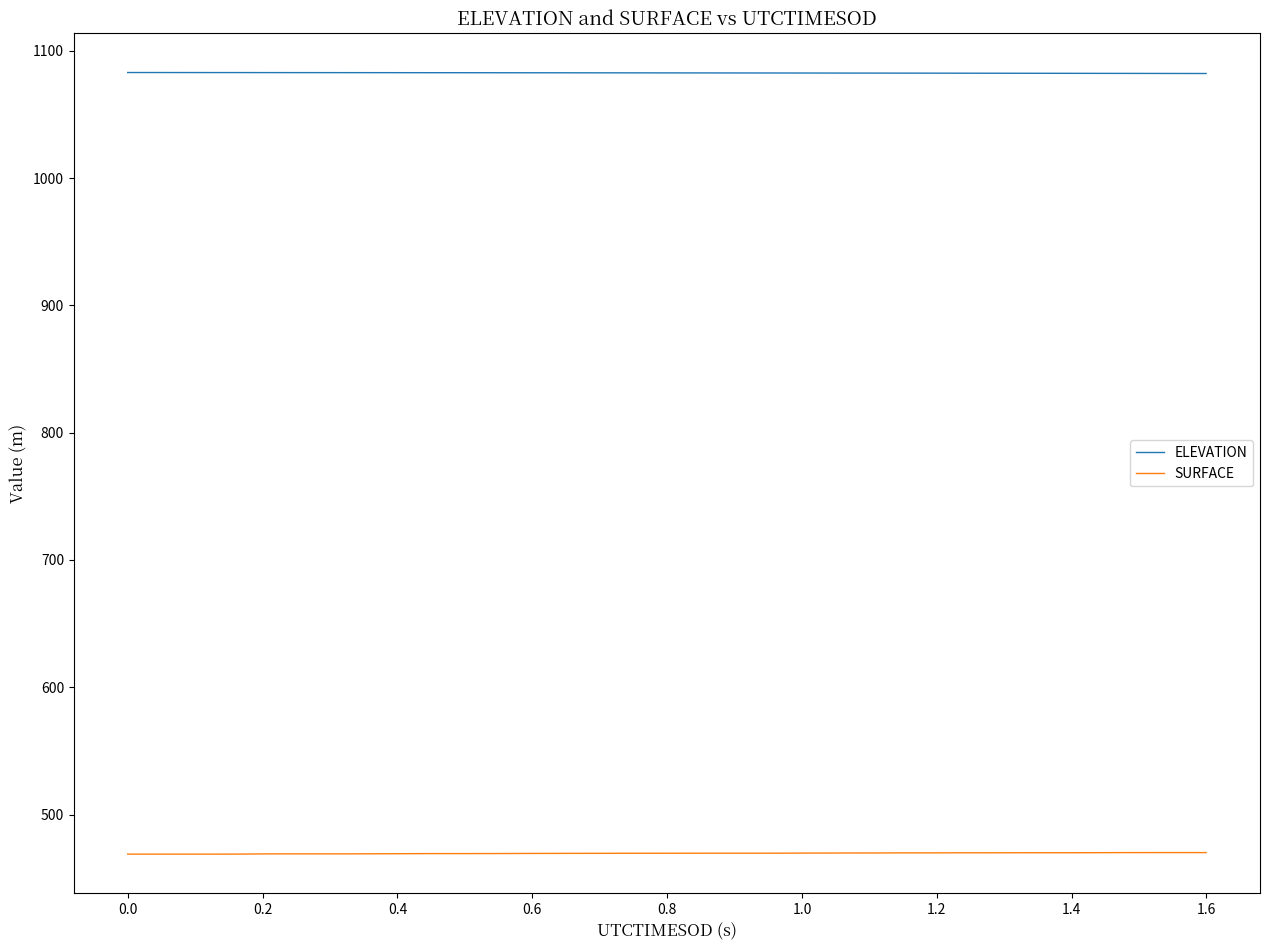

What is the highest value of the SURFACE series?

470.1